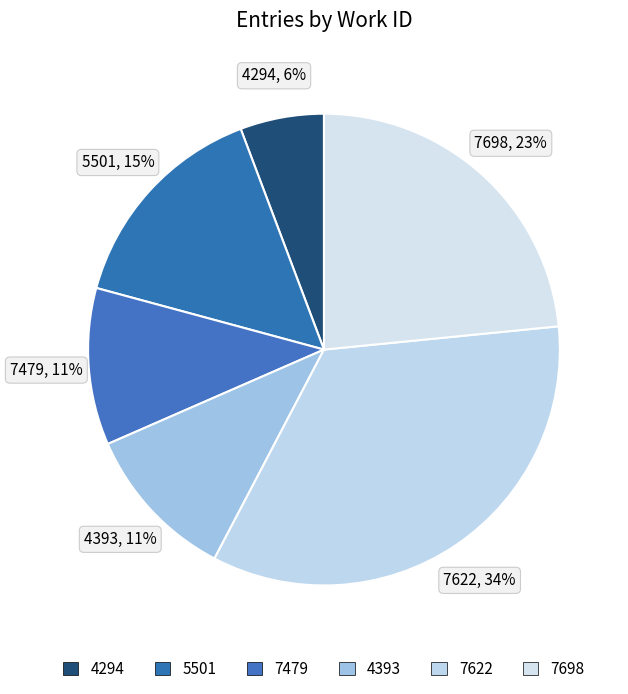

How many slices are in this pie chart?

6